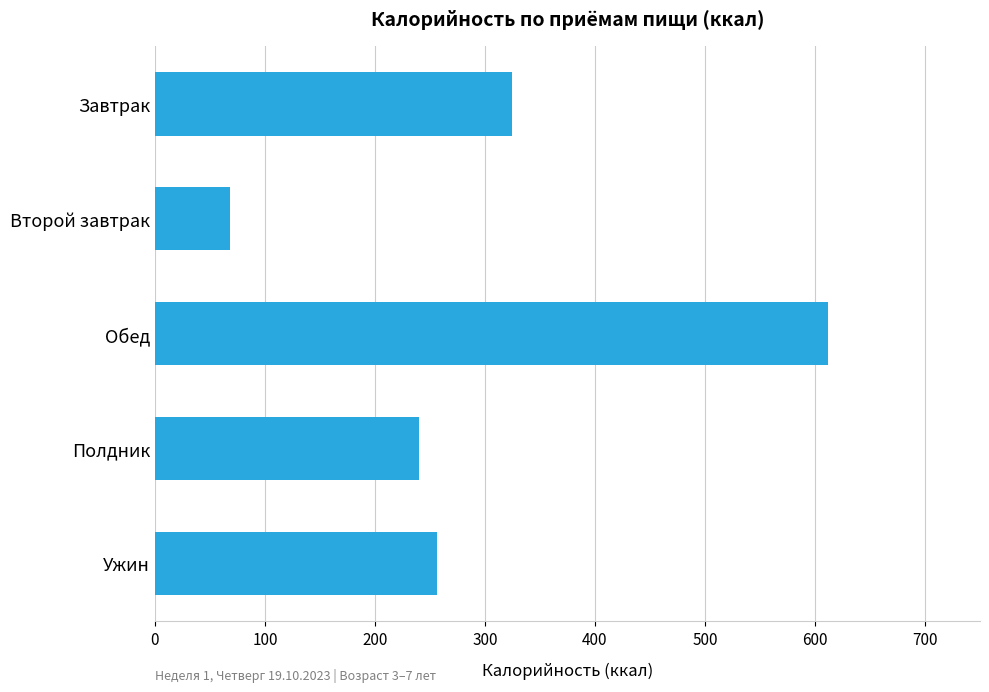

What is the change in value from Второй завтрак to Ужин?

+188.1